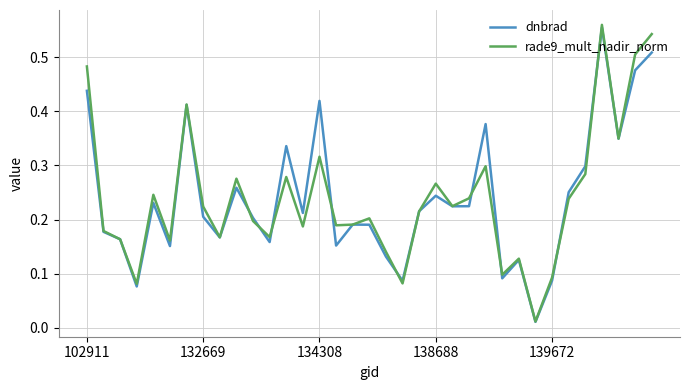

Which series has the largest range (max minus min)?

rade9_mult_nadir_norm